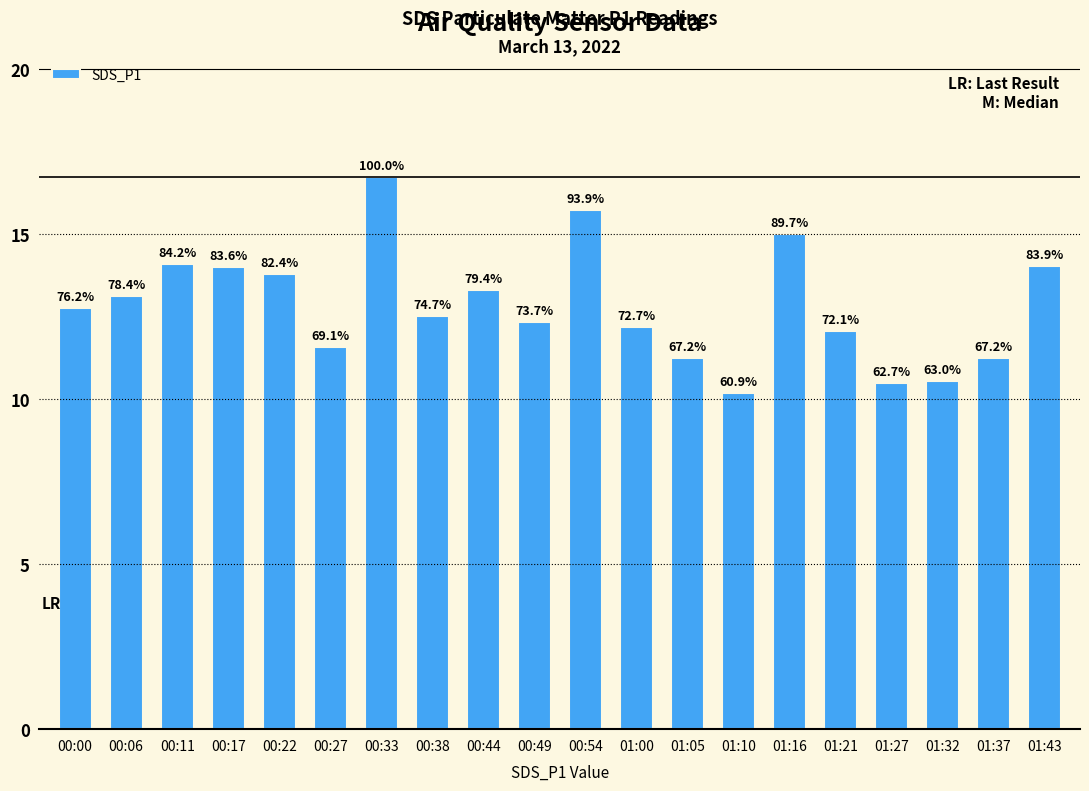

What is the label of the 4th bar from the right?

01:27